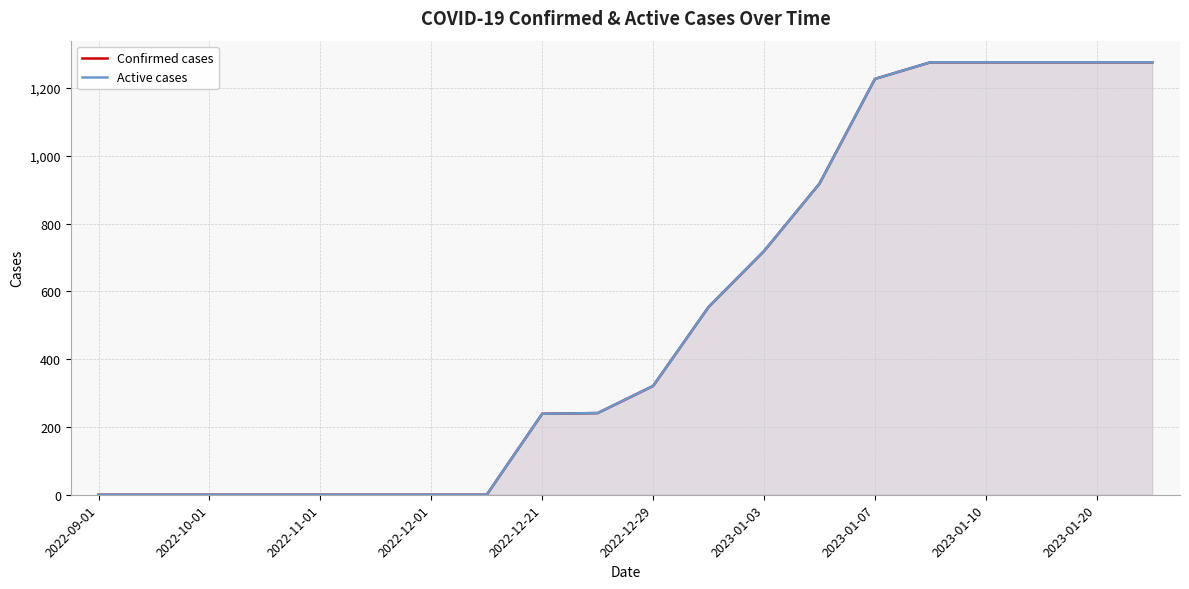

What is the label of the 17th point from the right?

2022-12-01